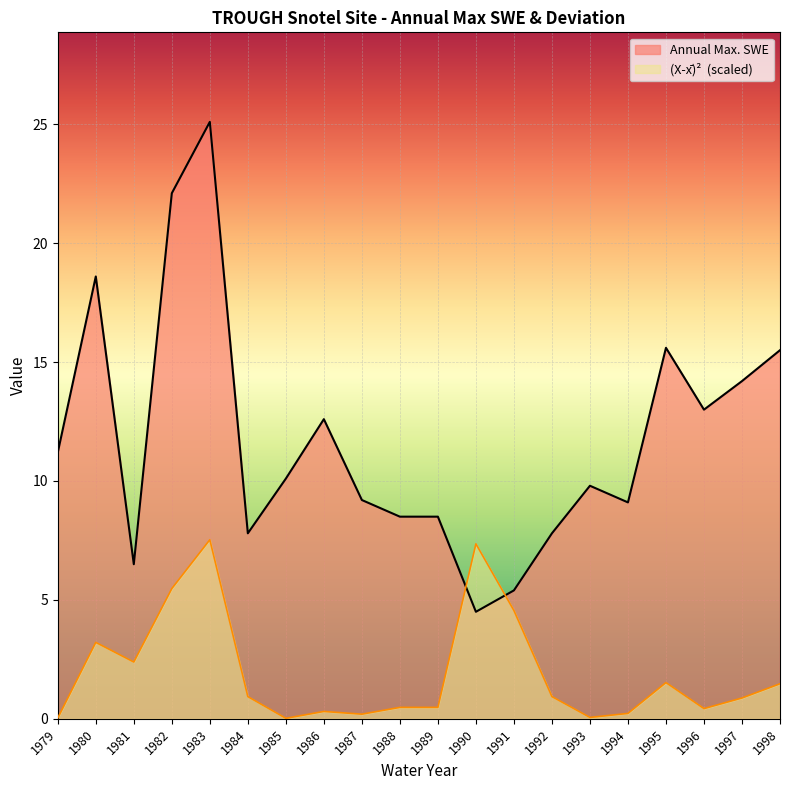

What is the sum of the Annual Max. SWE values at 1991 and 1990?

9.9